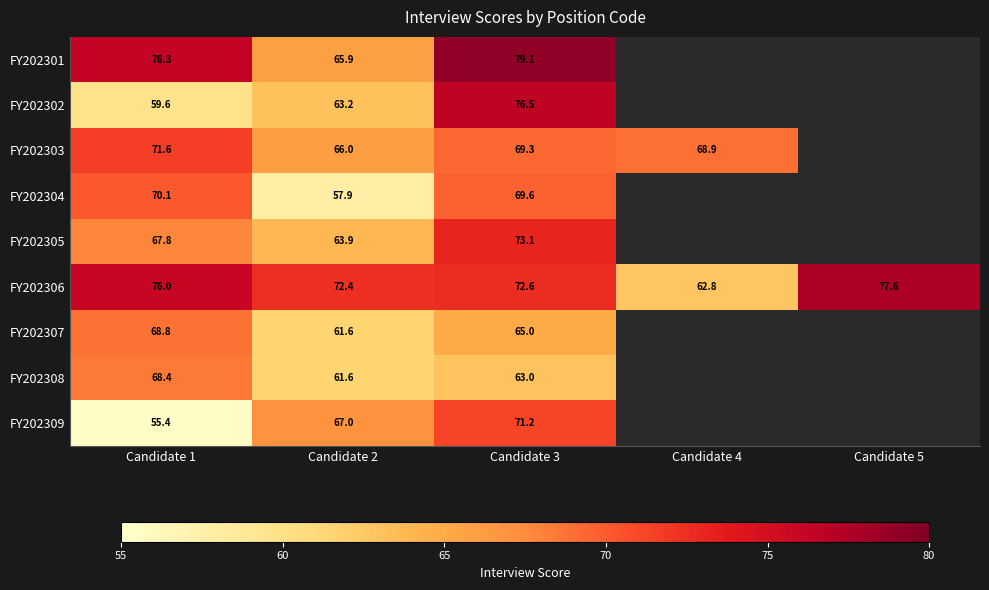

What is the total value across all series at Candidate 3?

639.4